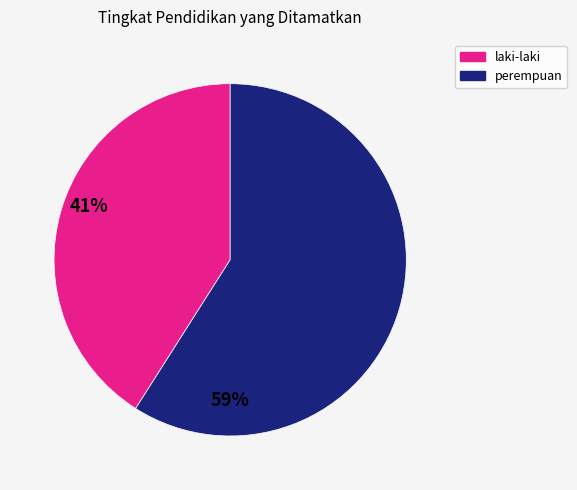

Is there a majority slice in this chart?

Yes